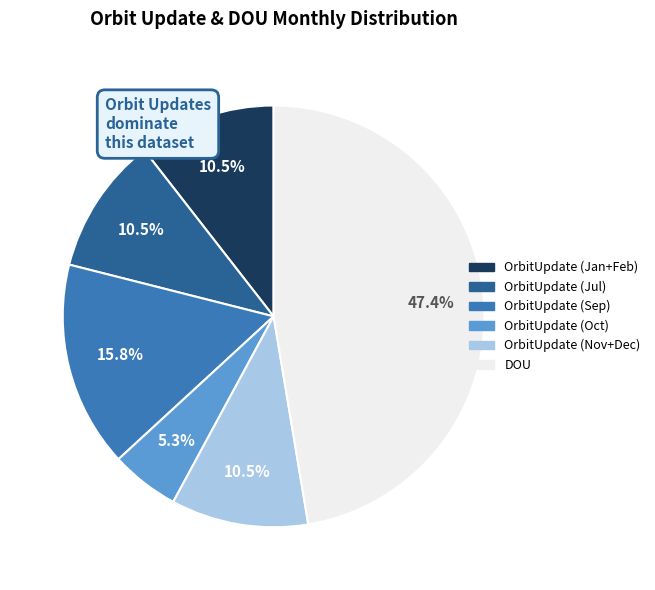

What portion of the pie excludes OrbitUpdate (Nov+Dec)?

89.5%